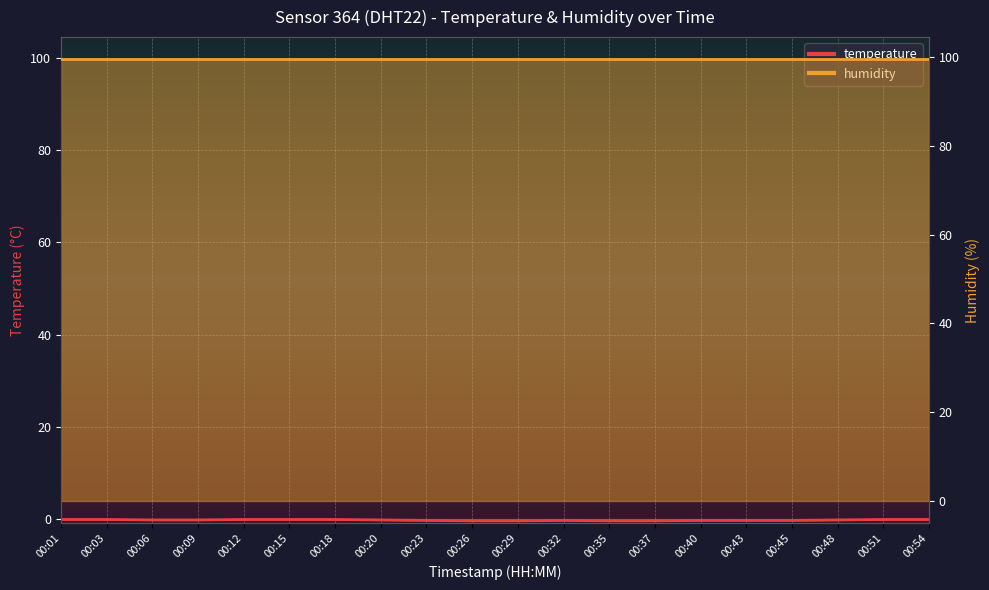

What is the approximate value at 00:51?

-0.1